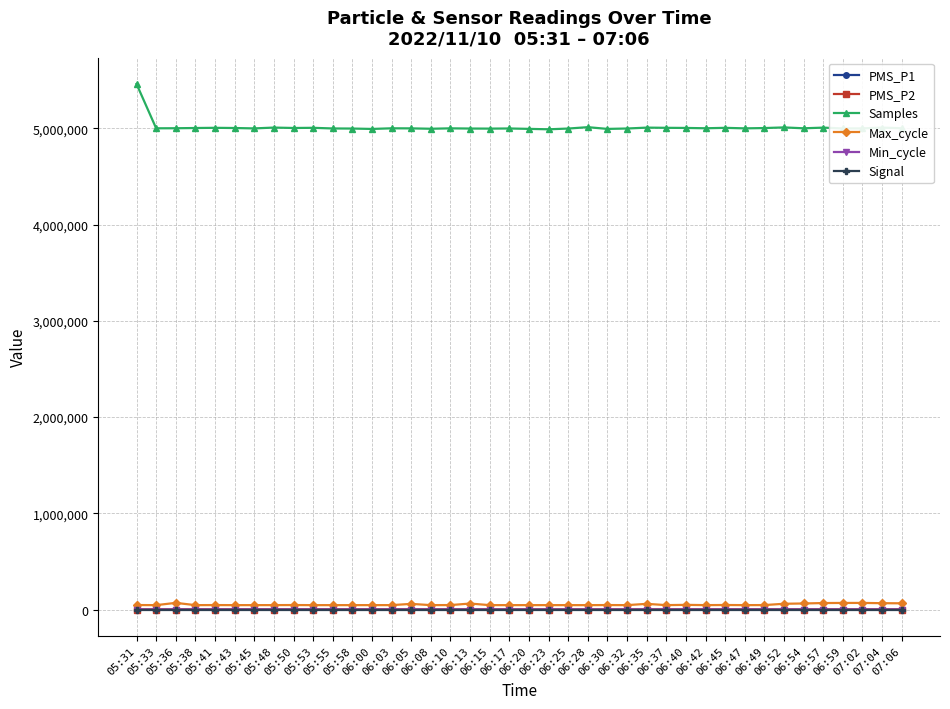

What is the sum of the PMS_P1 values at 06:10 and 06:00?

12.0